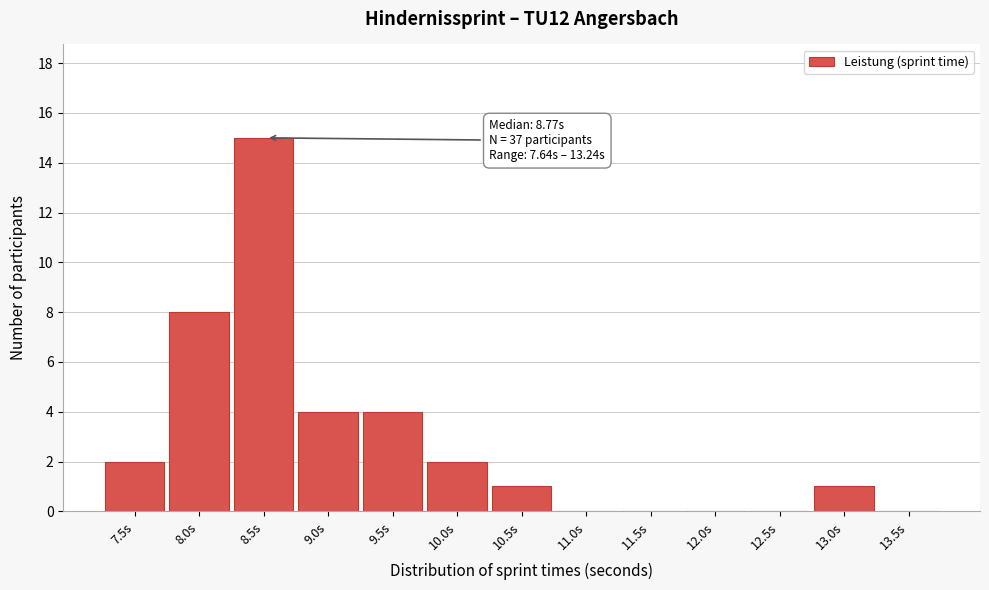

Reading left to right, transcribe all the data shown in this chart.

7.5s=2	8.0s=8	8.5s=15	9.0s=4	9.5s=4	10.0s=2	10.5s=1	11.0s=0	11.5s=0	12.0s=0	12.5s=0	13.0s=1	13.5s=0